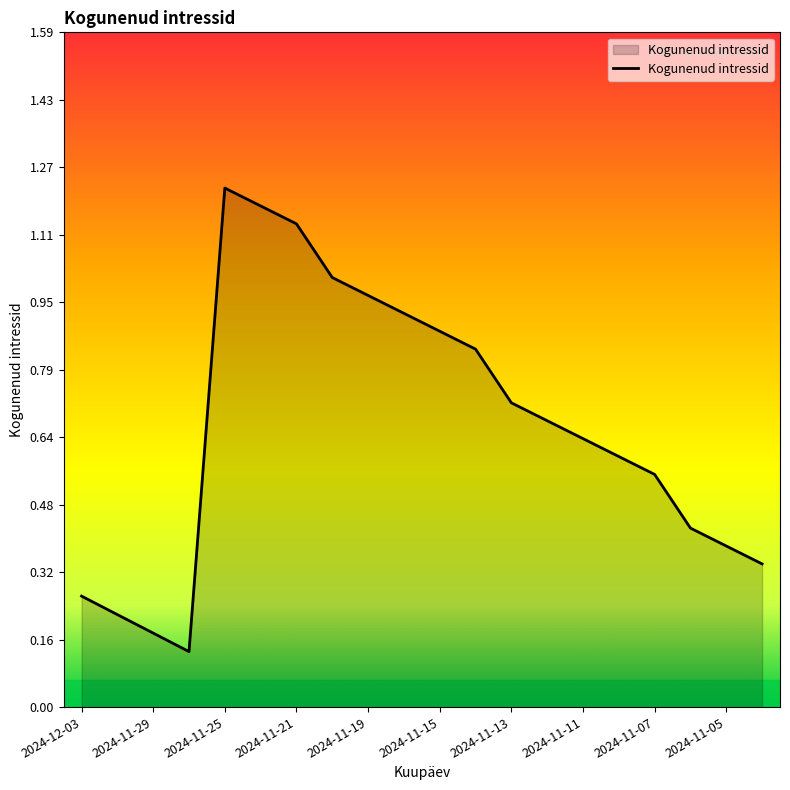

Reading left to right, list all the values displayed in this chart.

2024-12-03=0.3	2024-12-02=0.2	2024-11-29=0.2	2024-11-28=0.1	2024-11-25=1.2	2024-11-22=1.2	2024-11-21=1.1	2024-11-20=1.0	2024-11-19=1.0	2024-11-18=0.9	2024-11-15=0.9	2024-11-14=0.8	2024-11-13=0.7	2024-11-12=0.7	2024-11-11=0.6	2024-11-08=0.6	2024-11-07=0.5	2024-11-06=0.4	2024-11-05=0.4	2024-11-04=0.3